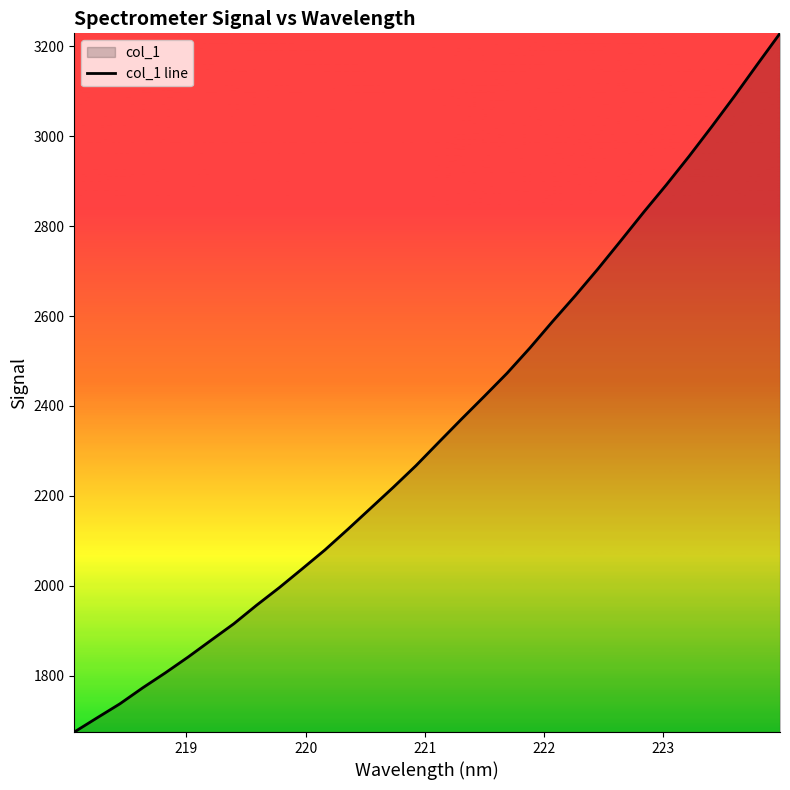

What is the difference between the maximum and minimum values?

1554.7